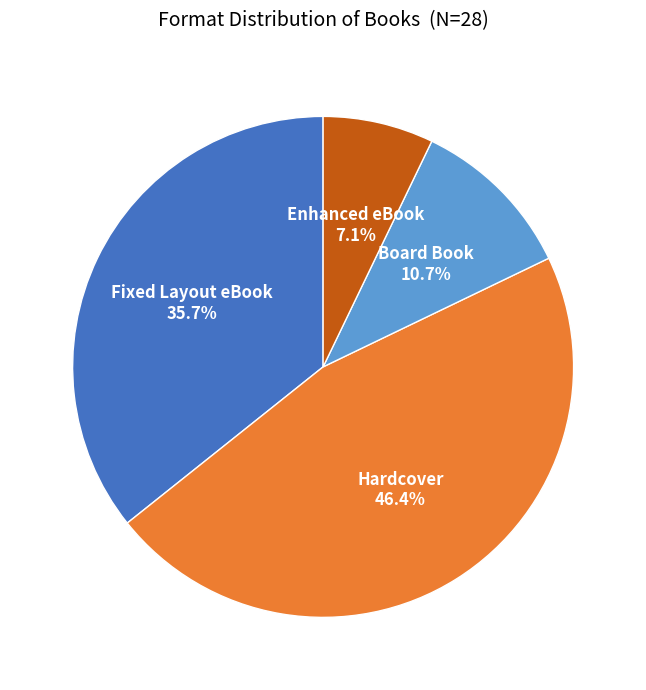

How many segments does this pie chart have?

4